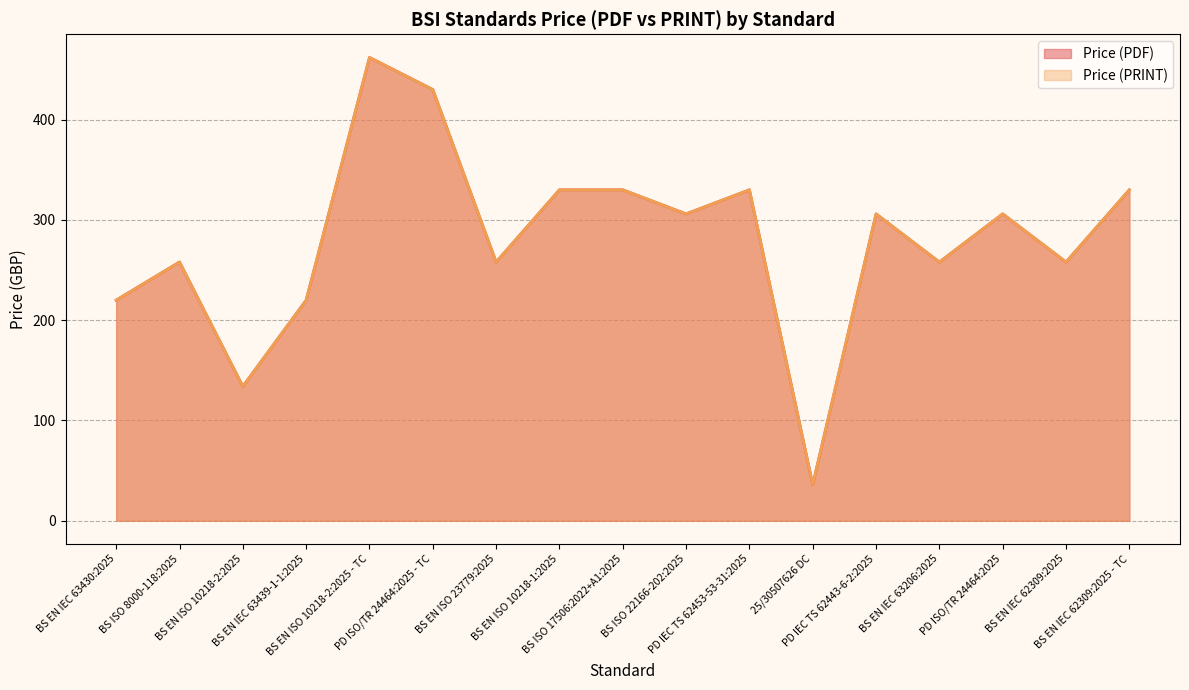

List the labels in order of Price (PDF) value, smallest first.

25/30507626 DC, BS EN ISO 10218-2:2025, BS EN IEC 63430:2025, BS EN IEC 63439-1-1:2025, BS ISO 8000-118:2025, BS EN ISO 23779:2025, BS EN IEC 63206:2025, BS EN IEC 62309:2025, BS ISO 22166-202:2025, PD IEC TS 62443-6-2:2025, PD ISO/TR 24464:2025, BS EN ISO 10218-1:2025, BS ISO 17506:2022+A1:2025, PD IEC TS 62453-53-31:2025, BS EN IEC 62309:2025 - TC, PD ISO/TR 24464:2025 - TC, BS EN ISO 10218-2:2025 - TC